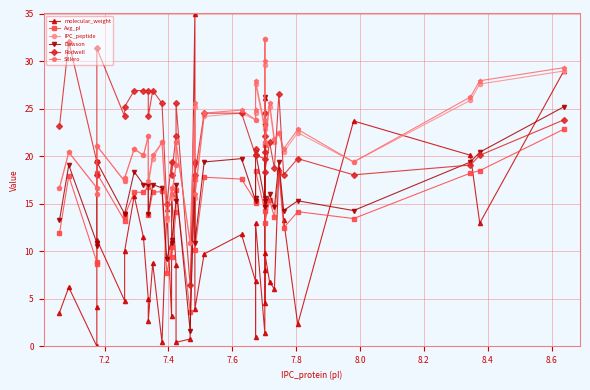

Which series has the largest total across all categories?

Rodwell